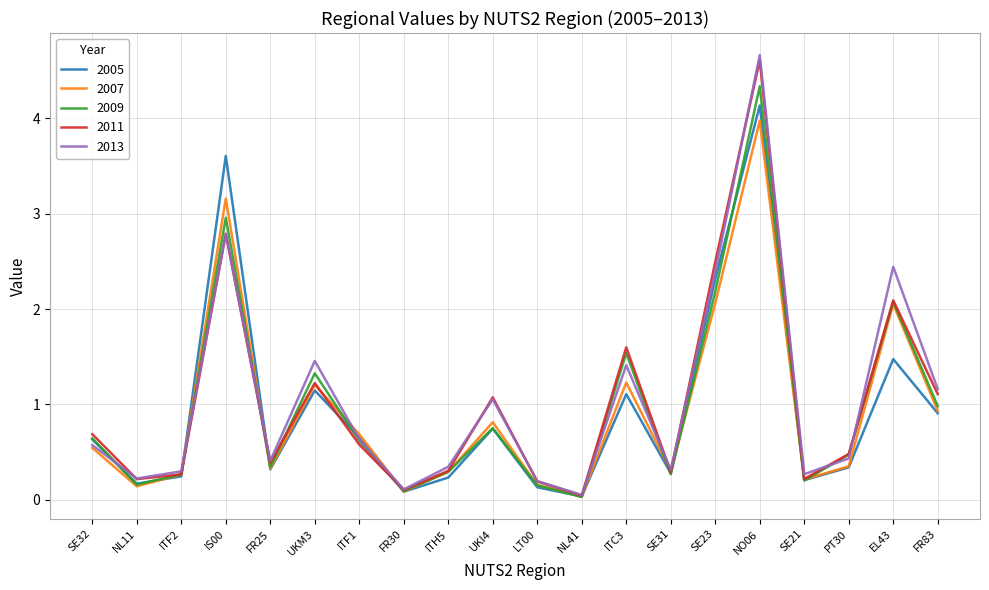

What are all the series names shown in the legend?

2005, 2007, 2009, 2011, 2013